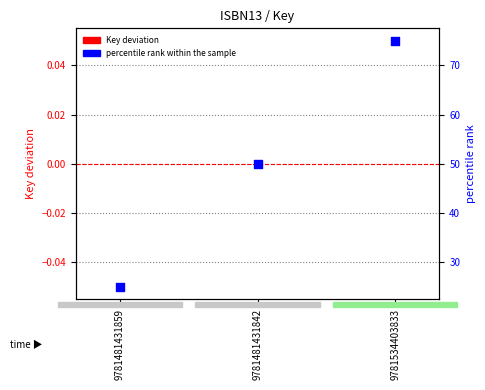

Which series contains the lowest Y value?

Key deviation